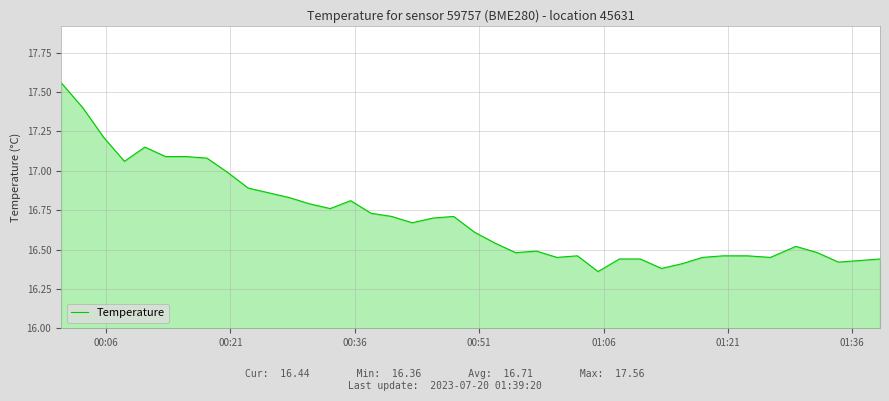

Count the number of data series in this chart.

1